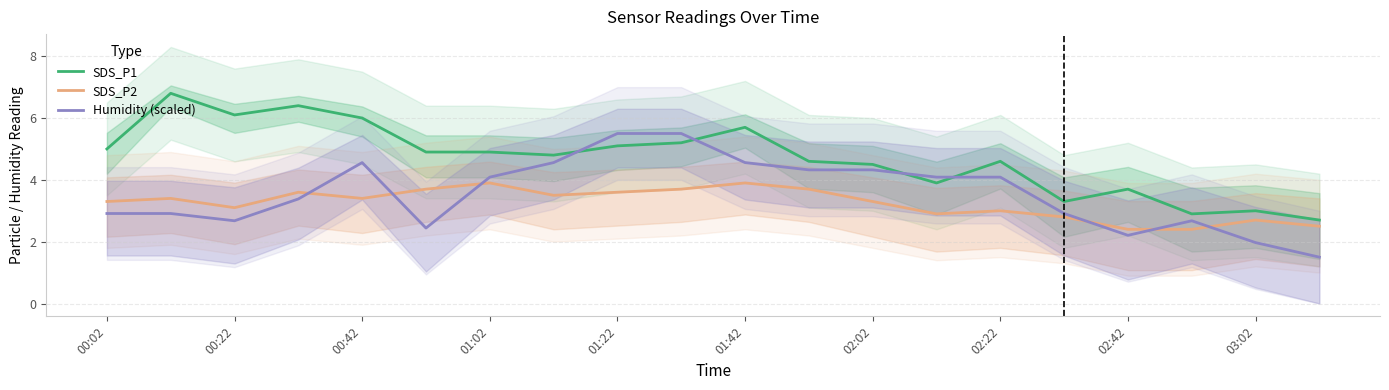

In SDS_P1, how many points are higher than both neighbors (excluding endpoints)?

6